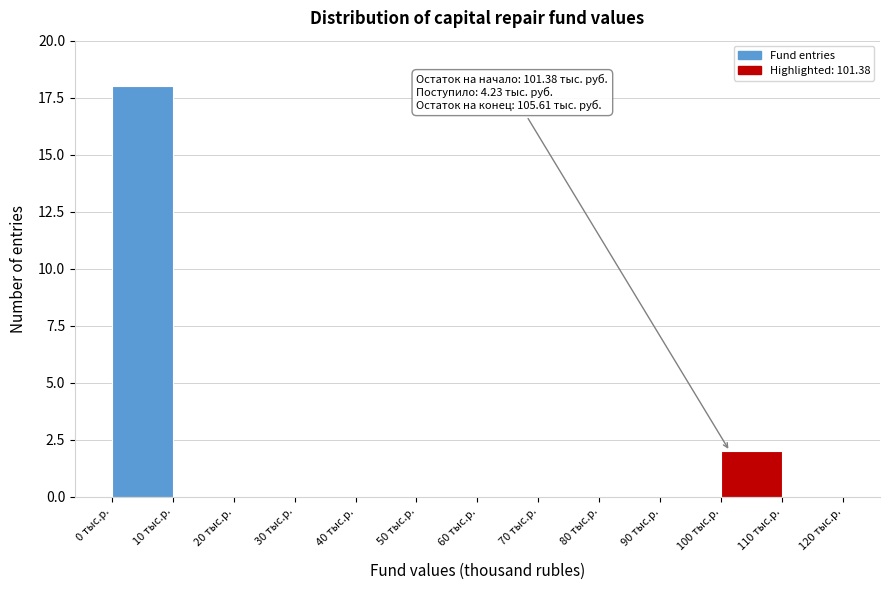

Over which range of the x-axis is the bar tallest?

0 to 10